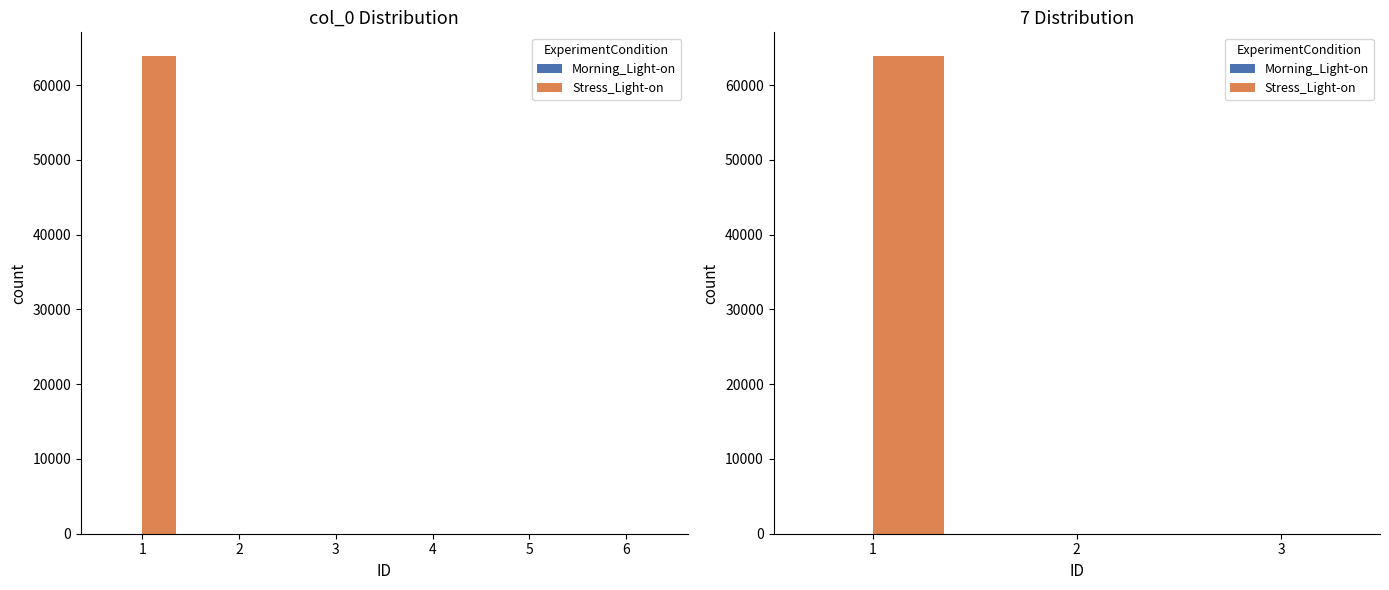

Reading right to left, list all the values displayed in this chart.

Morning_Light-on: 3=3	2=2	1=1
Stress_Light-on: 3=2	2=1	1=63858